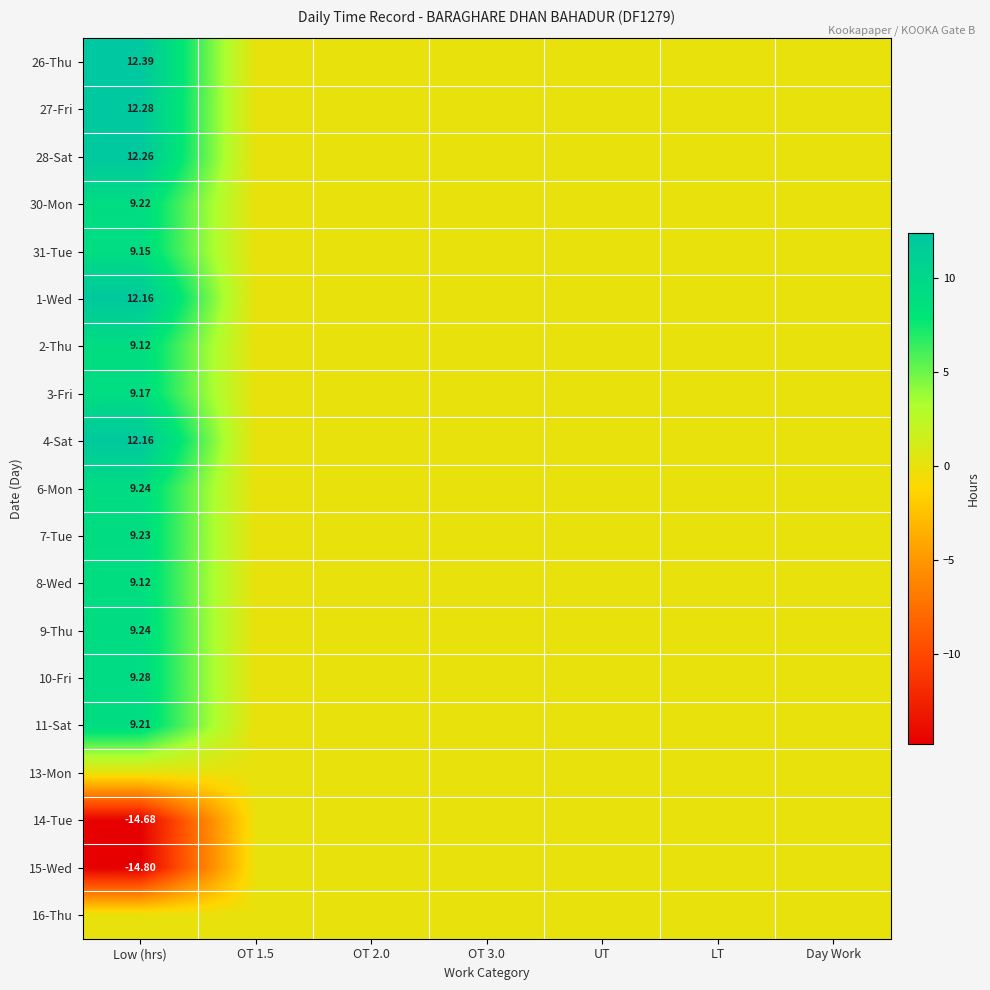

Which series has the widest spread of values?

15-Wed